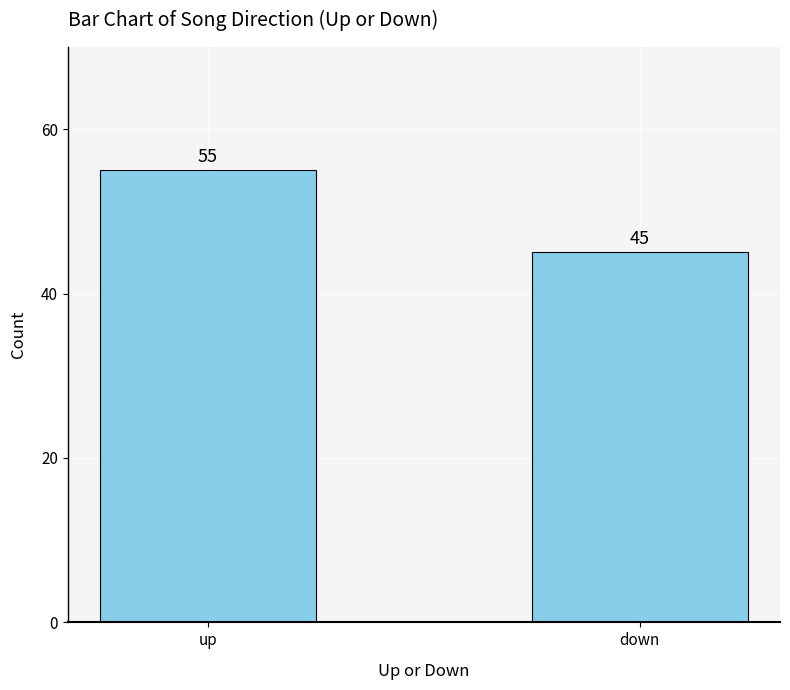

Read the value at up, to the nearest 10.

60